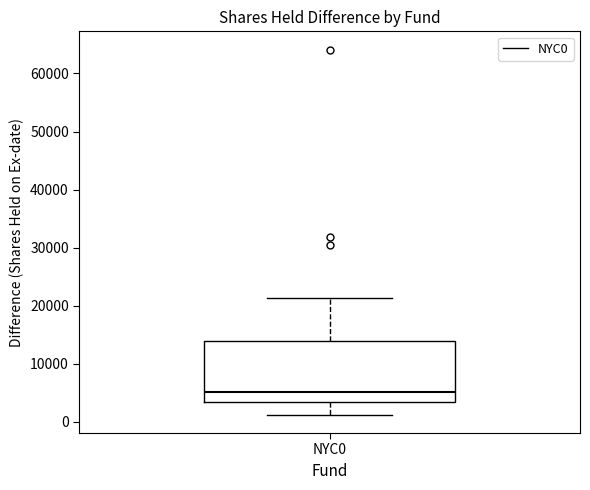

Read this box plot against the y-axis: the position of the median line, the range covered by the box, and the ends of both whiskers. The values are not printed on the chart, so give them approximately, as read against the axis.

median 5000, box 3000 to 14000, whiskers 1000 to 21000